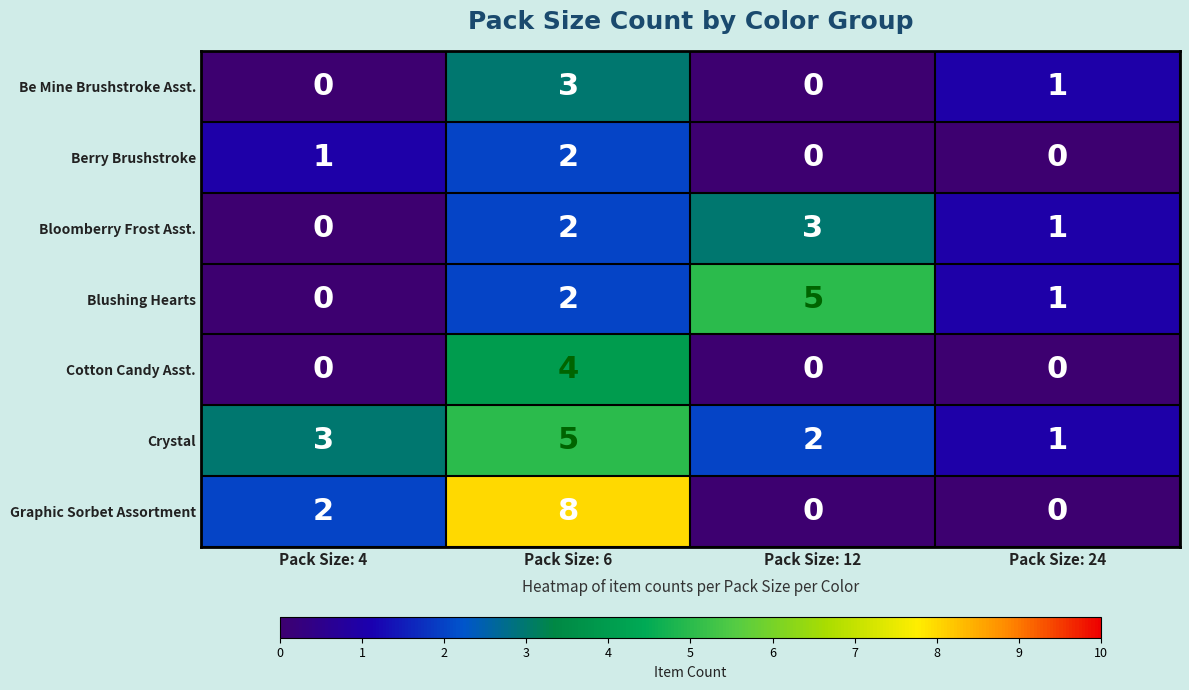

What is the difference between the Be Mine Brushstroke Asst. values at Pack Size: 4 and Pack Size: 6?

3